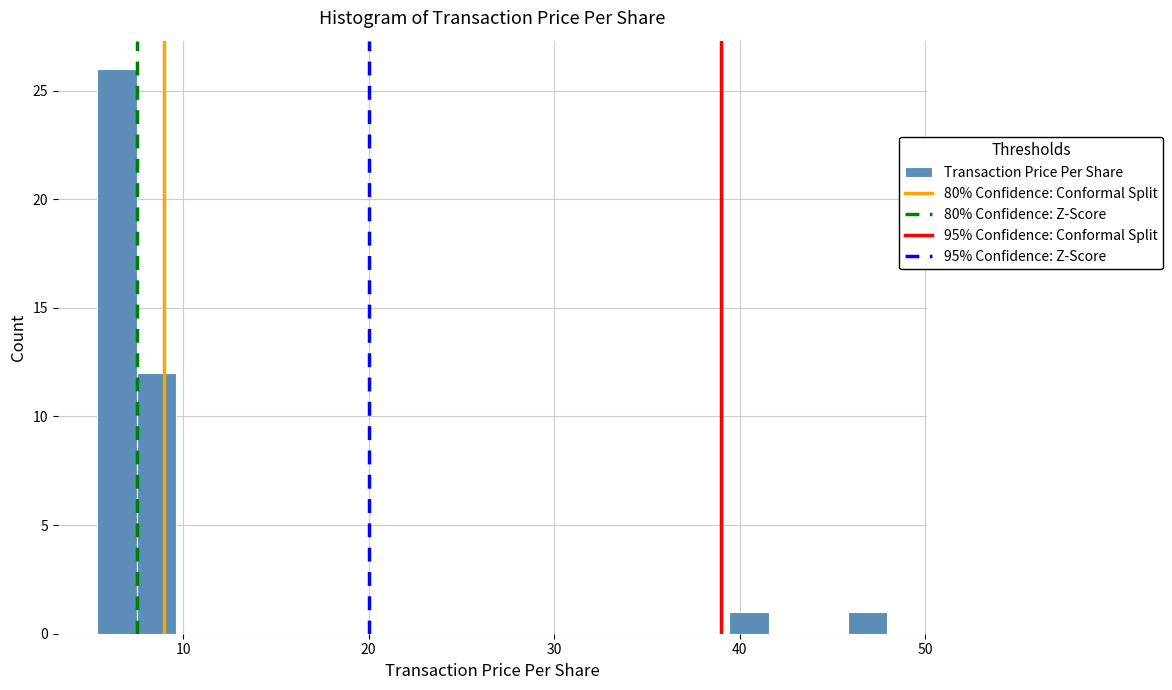

Read against the x-axis, roughly where is the centre of the tallest bar?

6